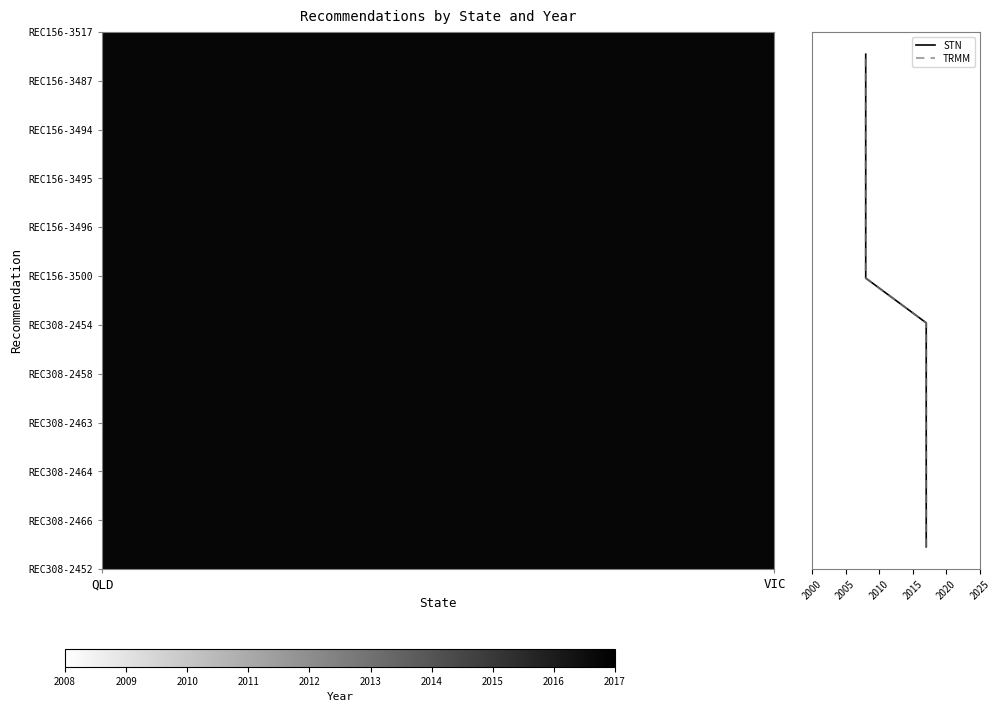

Is it true that STN equals 3 at 6?

False